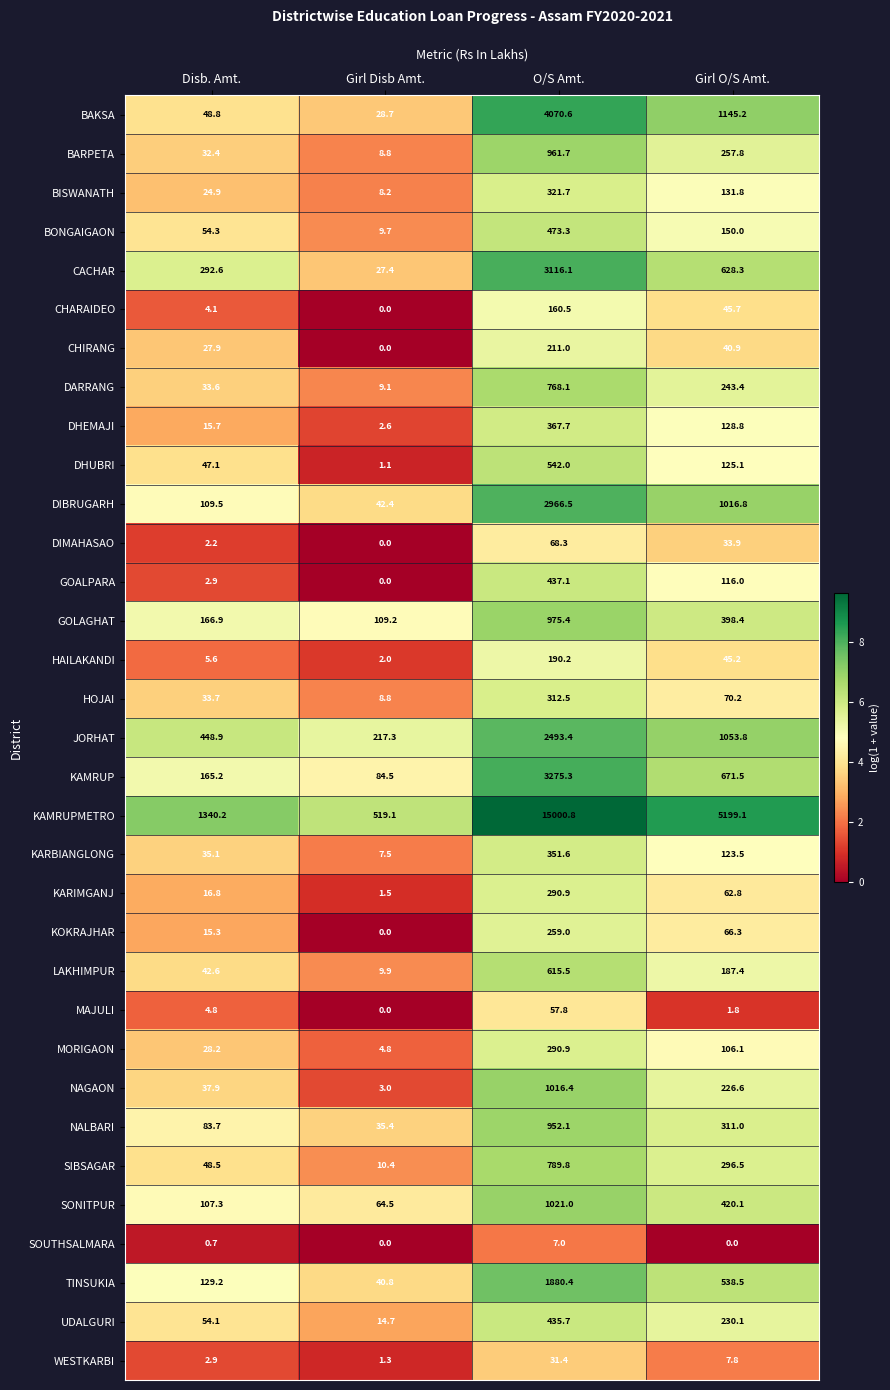

Which series has the largest range (max minus min)?

KAMRUPMETRO